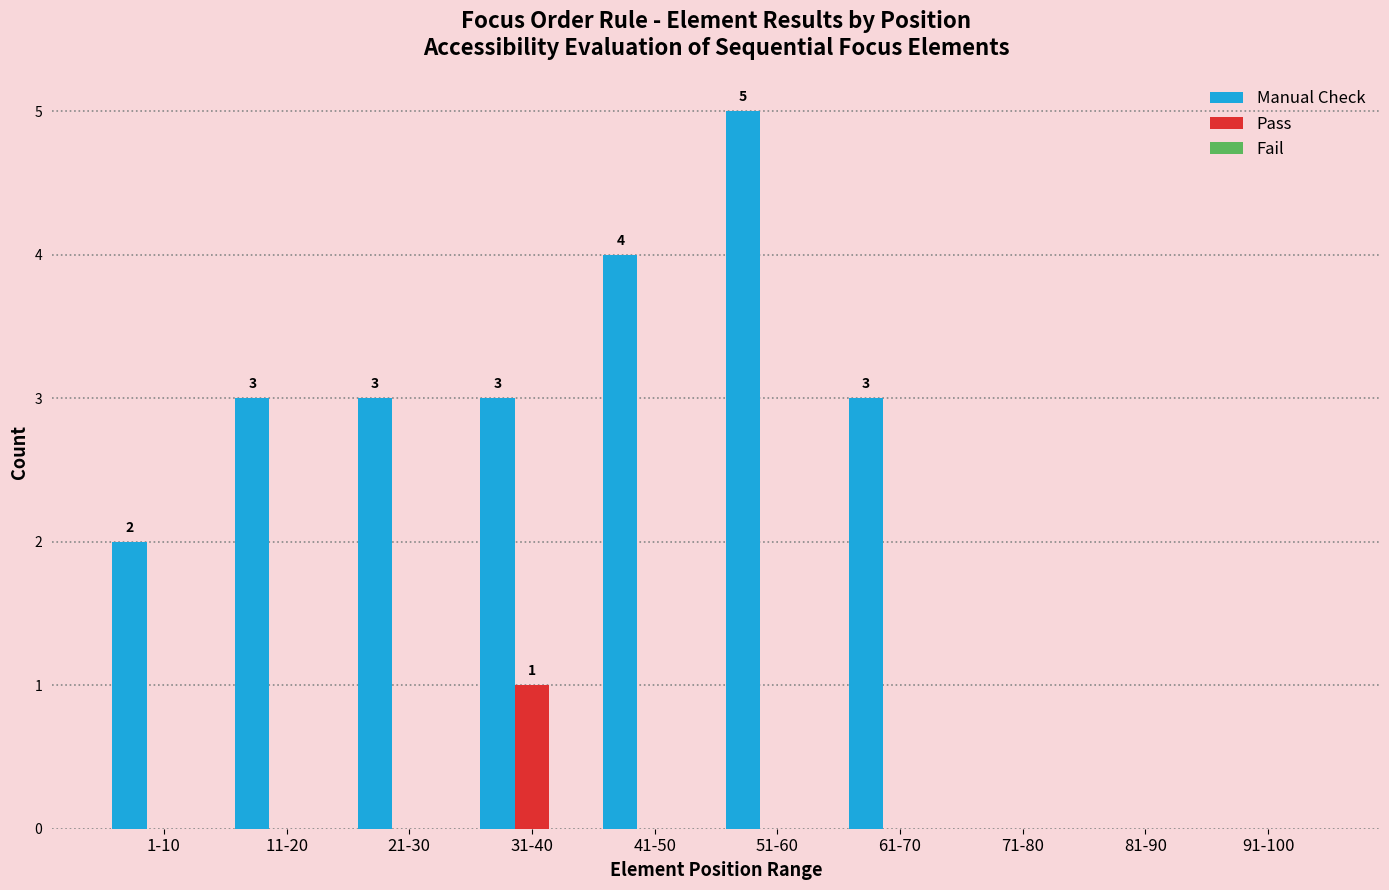

Which category has the highest value in the Pass series?

31-40